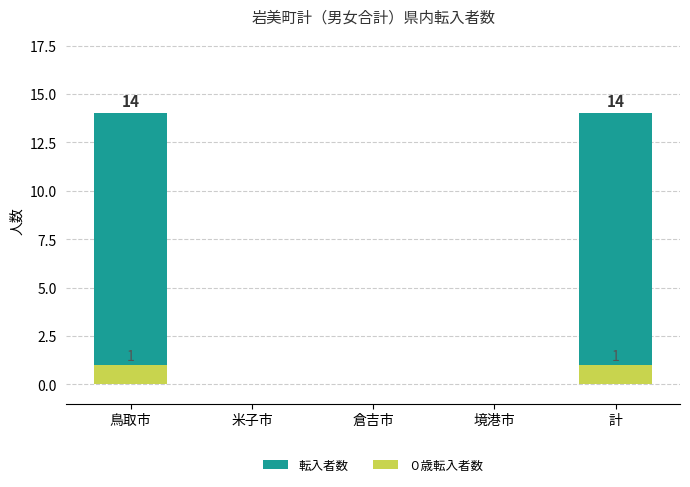

Which has a higher value, 境港市 or 鳥取市?

鳥取市